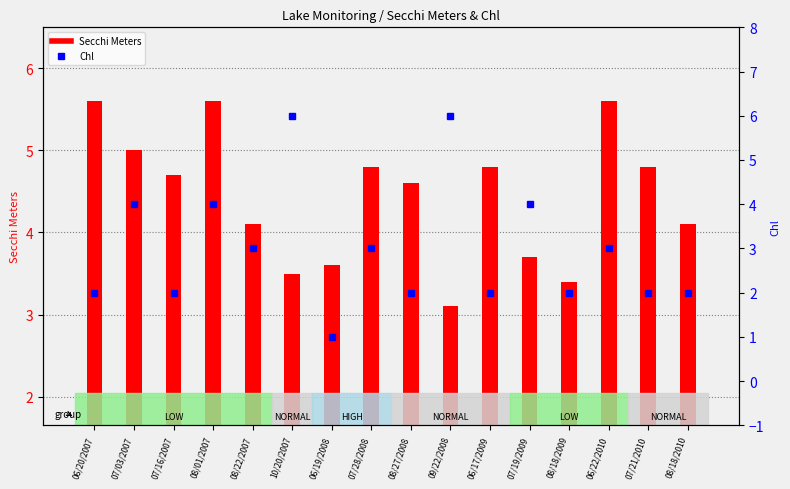

Reading right to left, extract all data points from this chart.

08/18/2010=2	07/21/2010=2	06/22/2010=3	08/18/2009=2	07/19/2009=4	06/17/2009=2	09/22/2008=6	08/27/2008=2	07/28/2008=3	06/19/2008=1	10/20/2007=6	08/22/2007=3	08/01/2007=4	07/16/2007=2	07/03/2007=4	06/20/2007=2